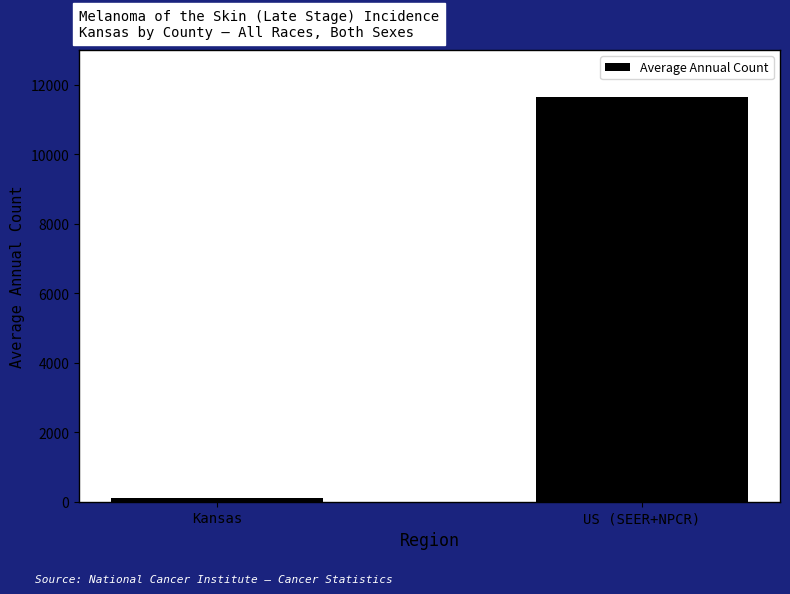

List the labels in order of value, smallest first.

Kansas, US (SEER+NPCR)